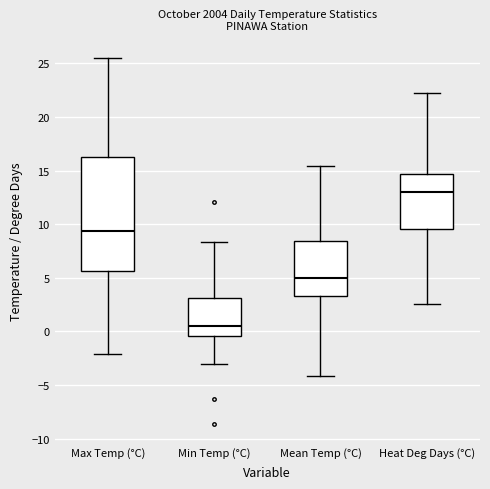

Reading left to right, transcribe this box plot: for each box, give where its median line is, the range the box spans, and where its two whiskers end, as read against the y-axis. The values are not printed on the chart, so give them approximately, as read against the axis.

Max Temp (°C): median 9.5, box 5.5 to 16.5, whiskers -2.0 to 25.5
Min Temp (°C): median 0.5, box -0.5 to 3.0, whiskers -3.0 to 8.5
Mean Temp (°C): median 5.0, box 3.5 to 8.5, whiskers -4.0 to 15.5
Heat Deg Days (°C): median 13.0, box 9.5 to 14.5, whiskers 2.5 to 22.0